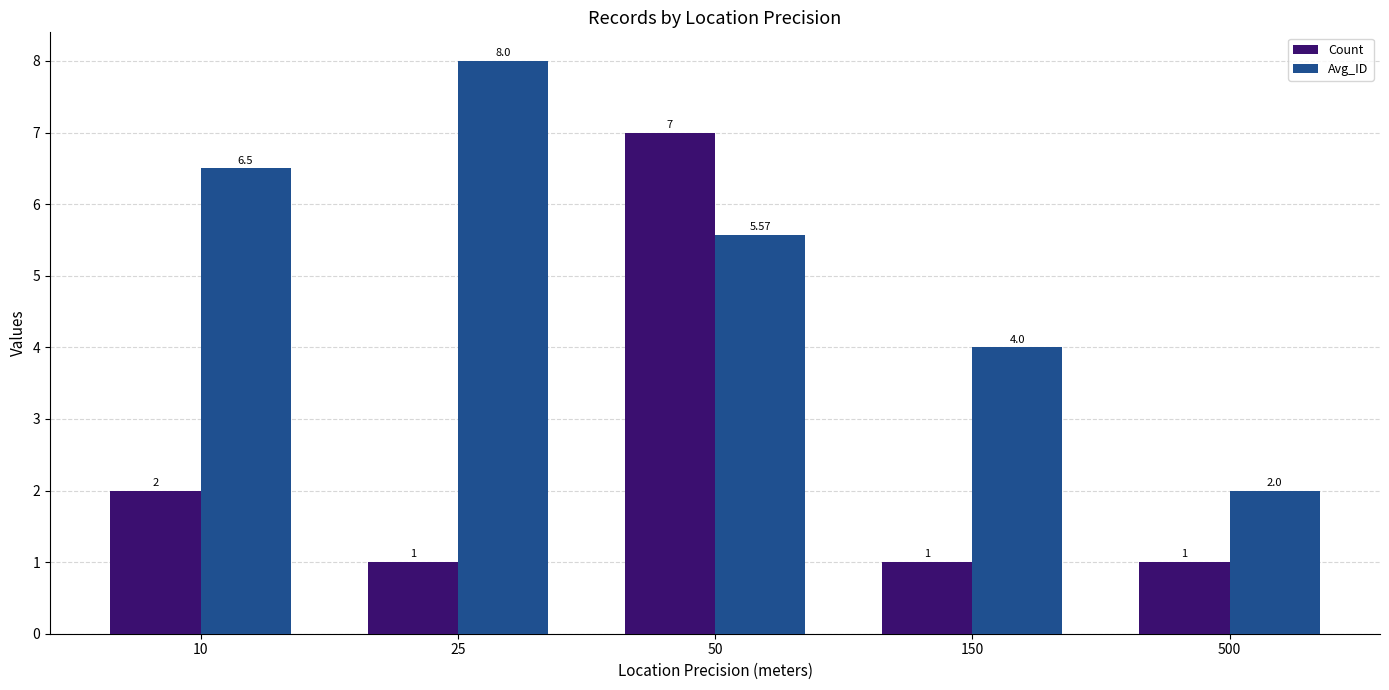

Between 10 and 500, which series saw the biggest shift?

Avg_ID